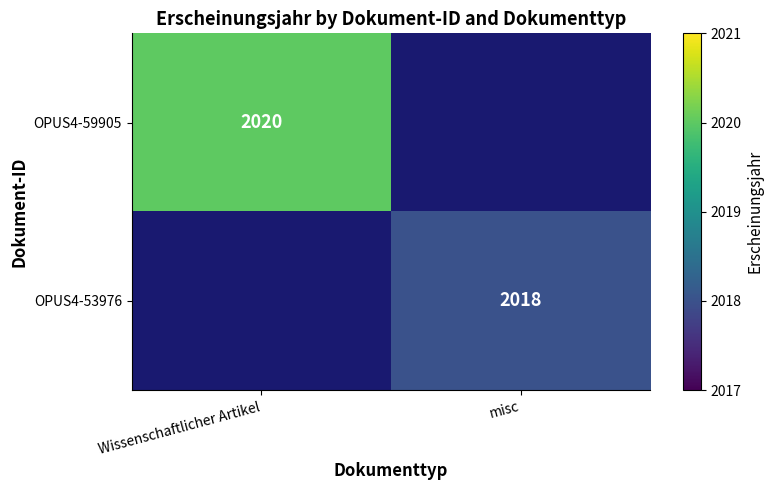

At how many categories does at least one series exceed 2018?

1